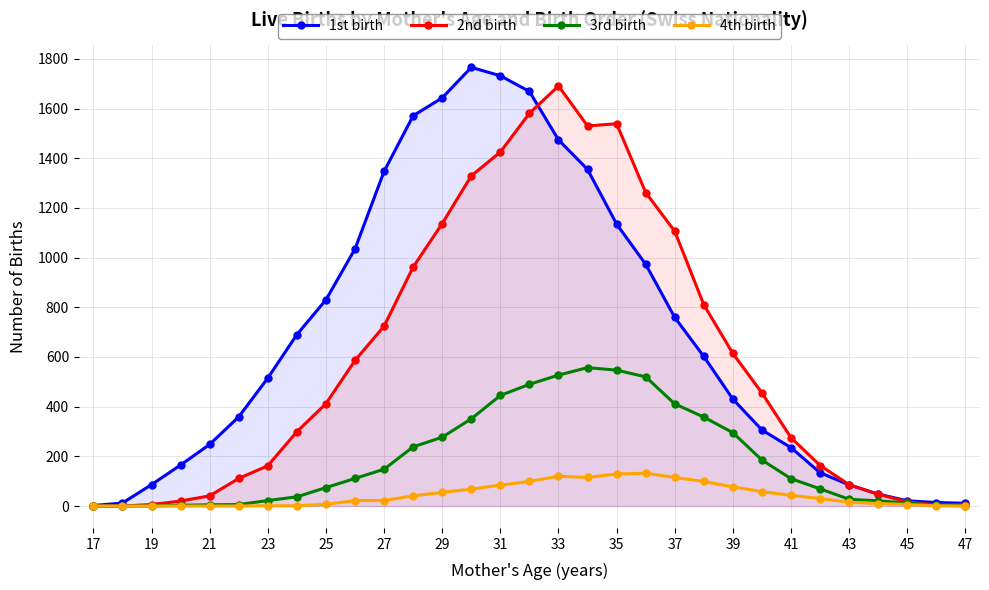

Which category has the lowest value across all series?

17